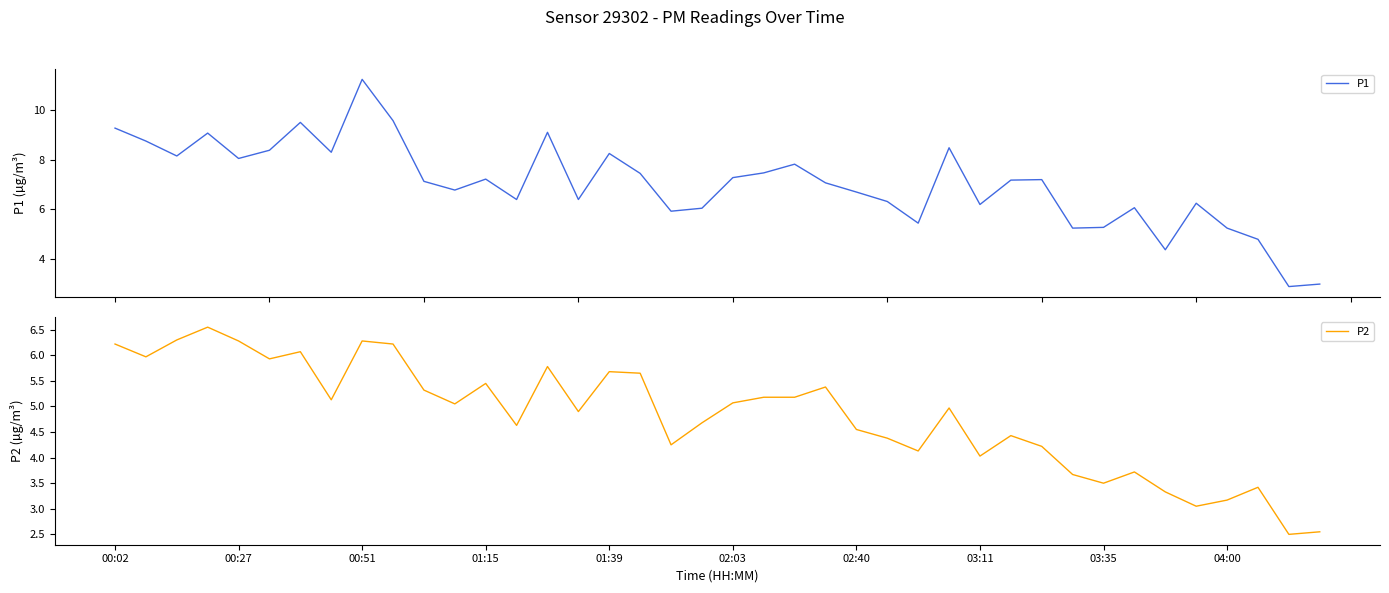

What is the lowest value of the P1 series?

2.9